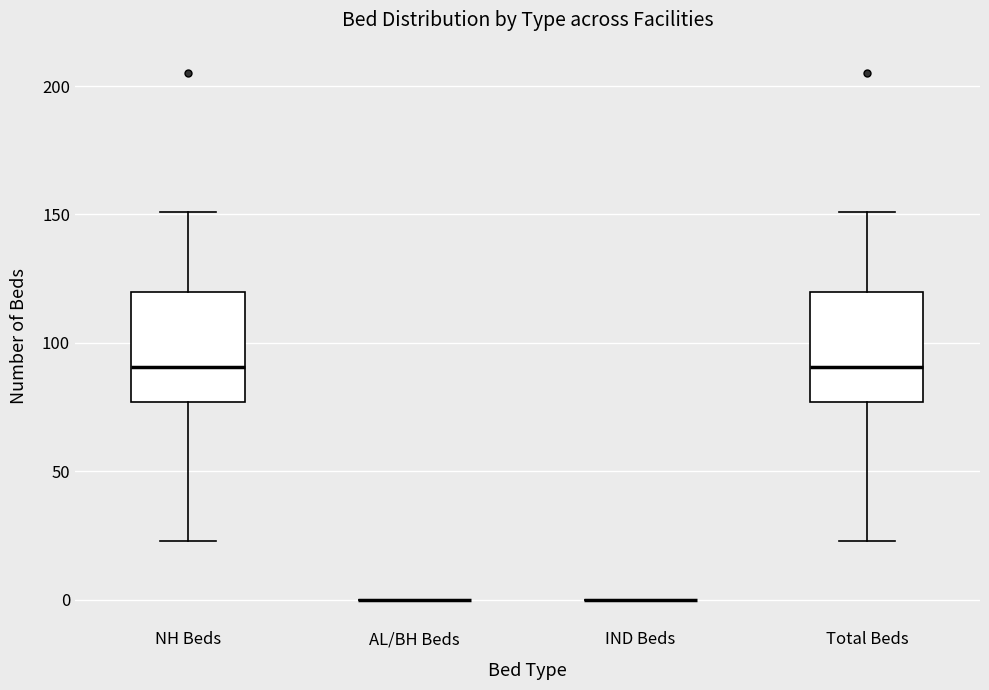

Reading left to right, transcribe this box plot: for each box, give where its median line is, the range the box spans, and where its two whiskers end, as read against the y-axis. The values are not printed on the chart, so give them approximately, as read against the axis.

NH Beds: median 90, box 75 to 120, whiskers 25 to 150
AL/BH Beds: box collapsed to a line at 0, whiskers 0 to 0
IND Beds: box collapsed to a line at 0, whiskers 0 to 0
Total Beds: median 90, box 75 to 120, whiskers 25 to 150